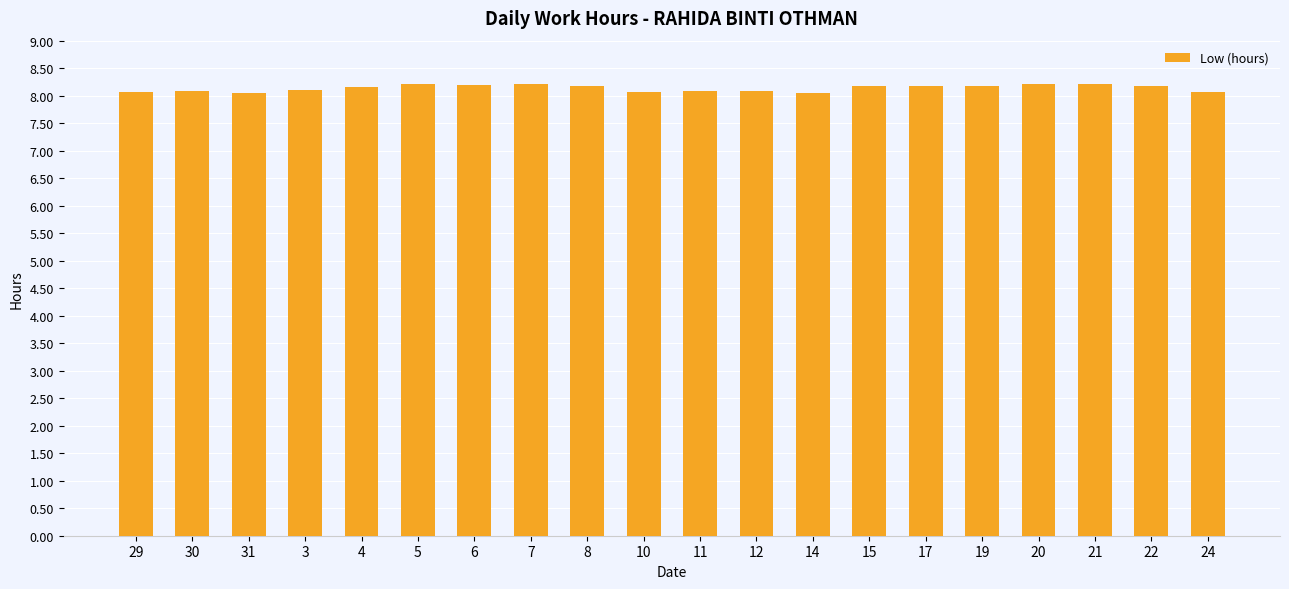

What is the greatest value displayed?

8.2